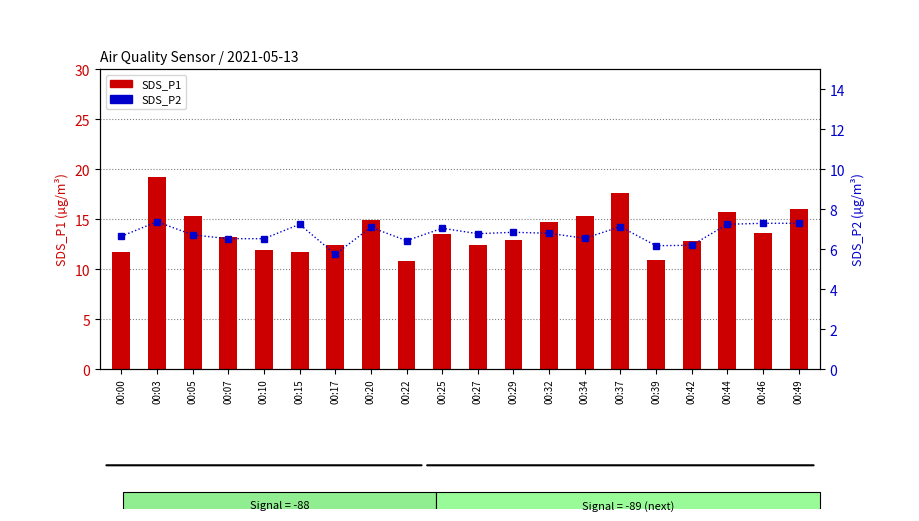

List the series in order of their overall mean, highest first.

SDS_P1, SDS_P2